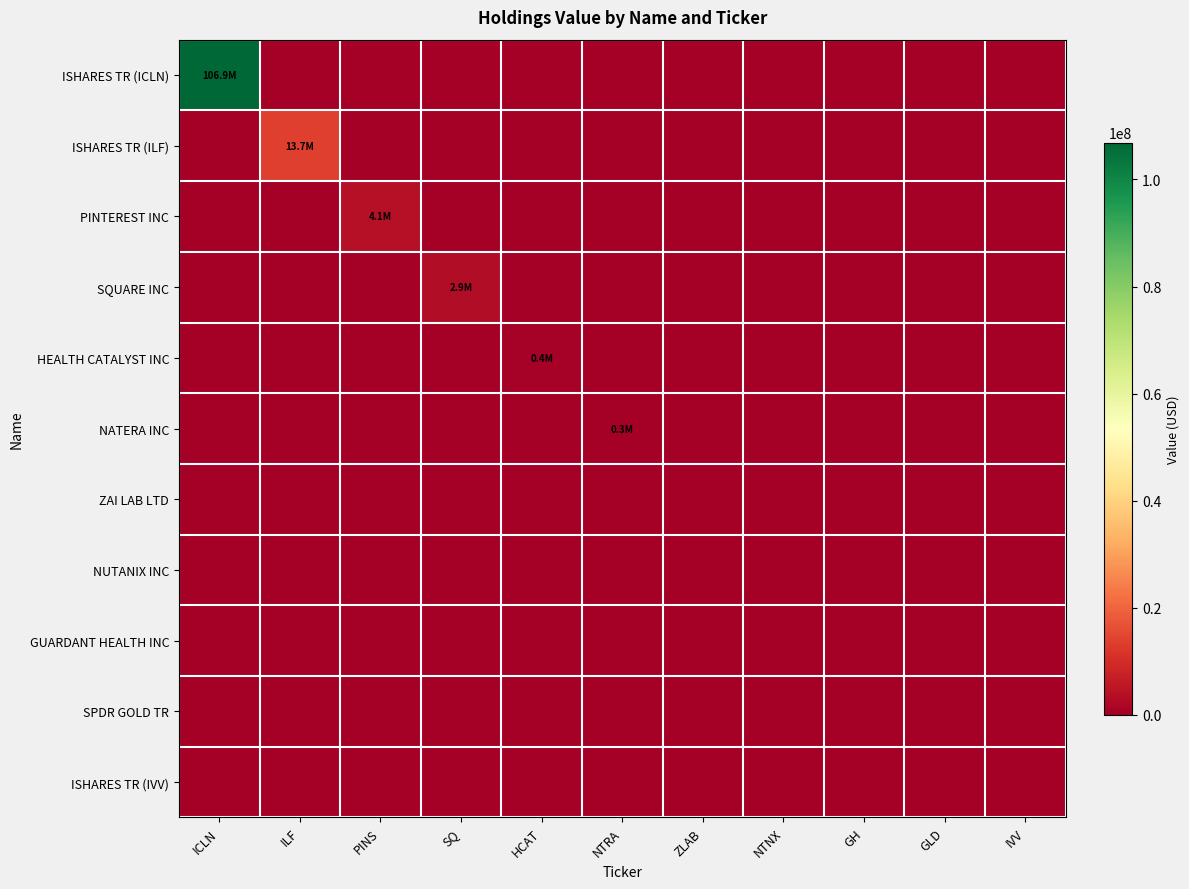

At which category is the sum across all series the highest?

ICLN